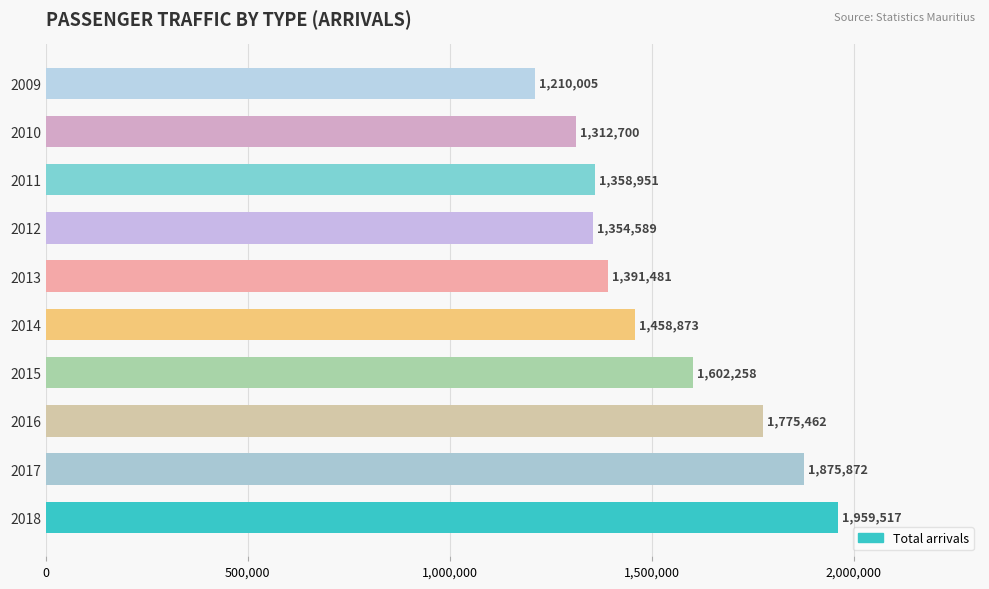

Is it true that the value at 2013 is 2276795?

False